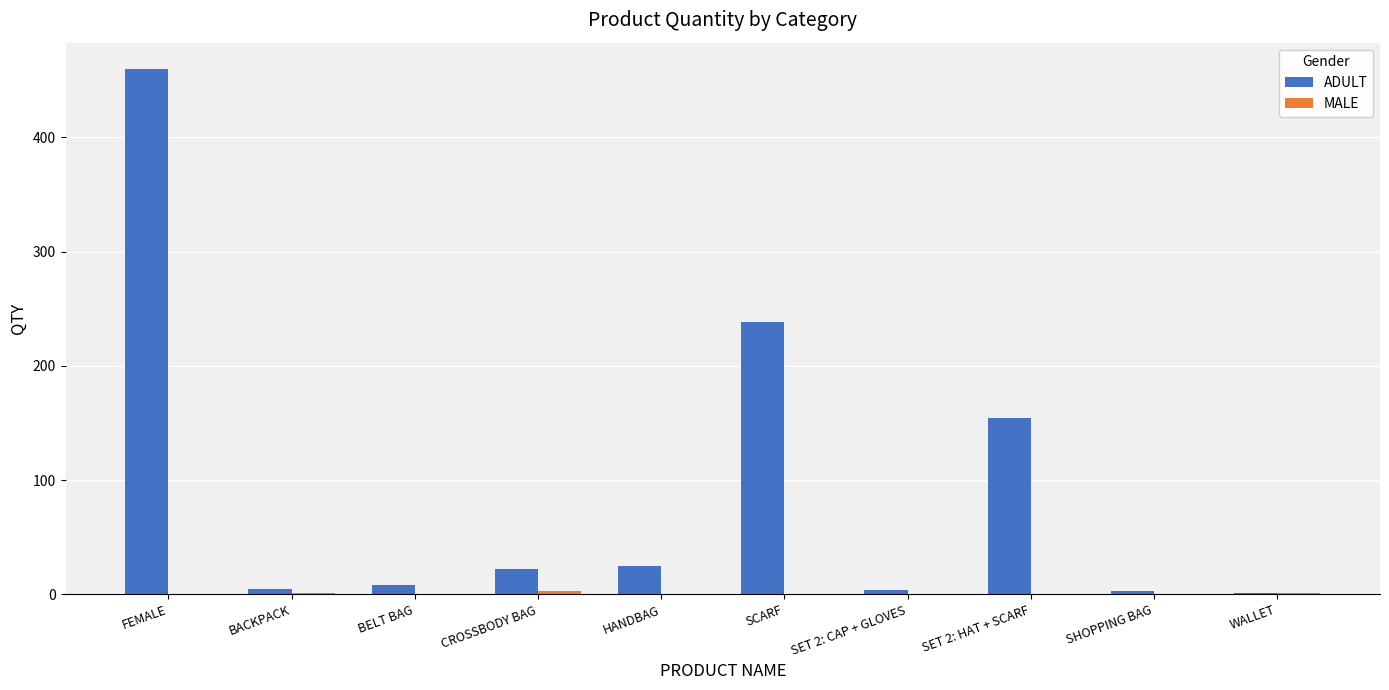

Count the number of data series in this chart.

2